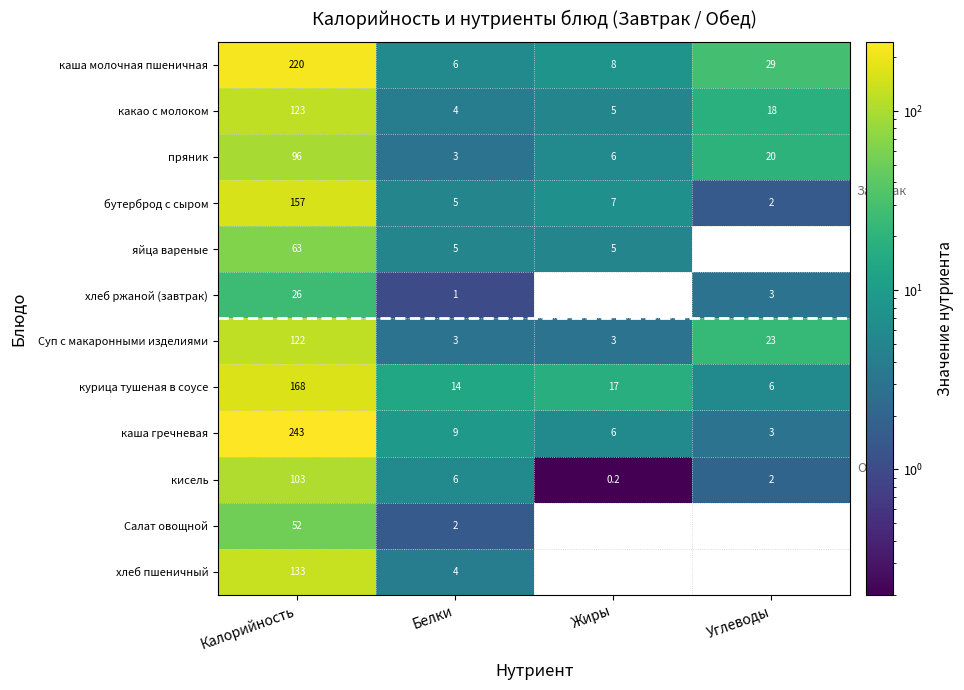

Rank the categories by кисель value from highest to lowest.

Калорийность, Белки, Углеводы, Жиры